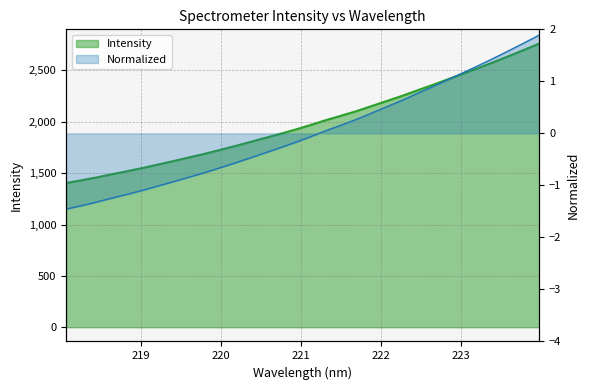

What is the minimum value shown in the chart?

1403.5